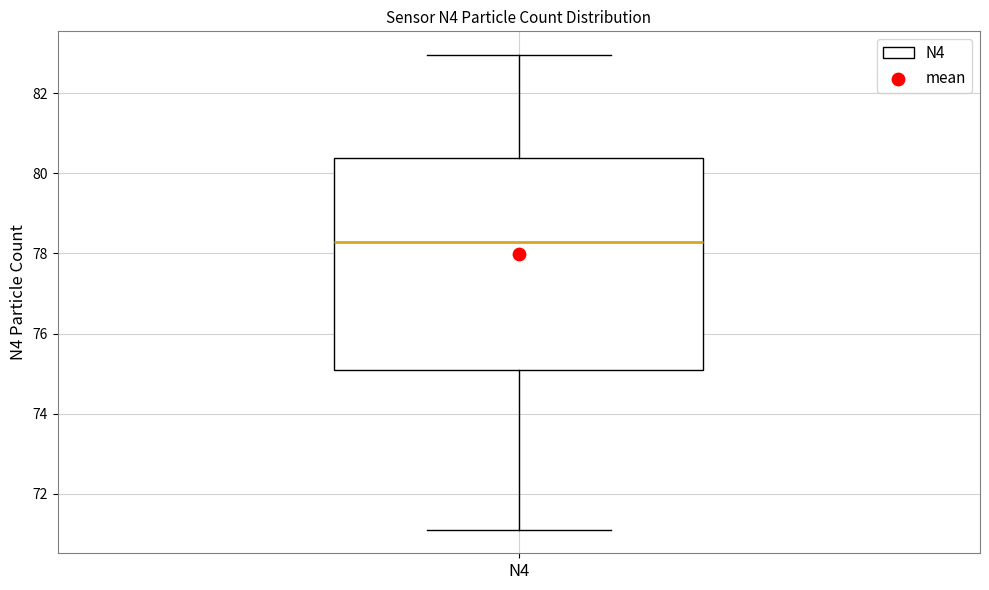

Read this box plot against the y-axis: the position of the median line, the range covered by the box, and the ends of both whiskers. The values are not printed on the chart, so give them approximately, as read against the axis.

median 78.2, box 75.0 to 80.4, whiskers 71.2 to 83.0